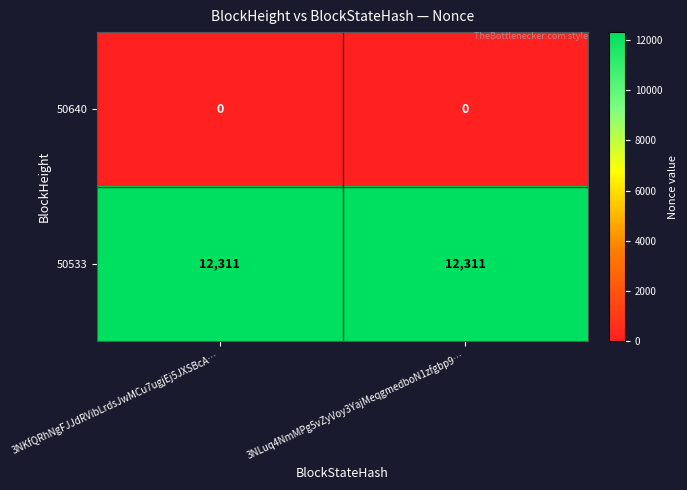

Reading left to right, list all the values displayed in this chart.

50640: 3NKfQRhNgFJJdRVibLrdsJwMCu7ugjEj5JXSBcA…=0	3NLuq4NmMPg5vZyVoy3YajMeqgmedboN1zfgbp9…=0
50533: 3NKfQRhNgFJJdRVibLrdsJwMCu7ugjEj5JXSBcA…=12311	3NLuq4NmMPg5vZyVoy3YajMeqgmedboN1zfgbp9…=12311